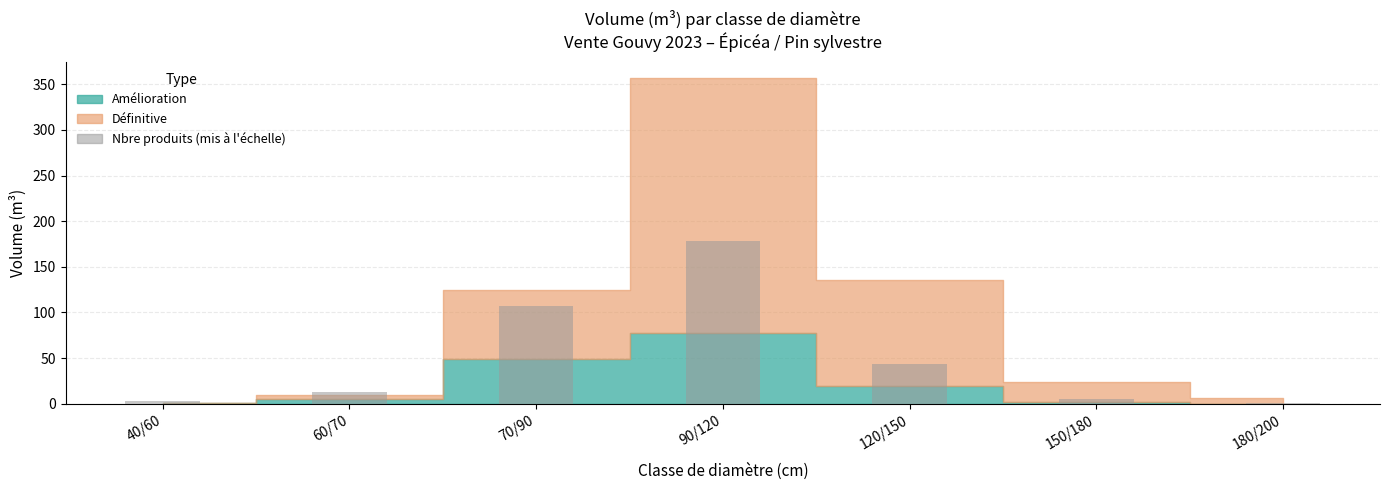

Reading right to left, transcribe all the data shown in this chart.

1.0	5.2	43.9	178.3	107.0	13.4	2.6